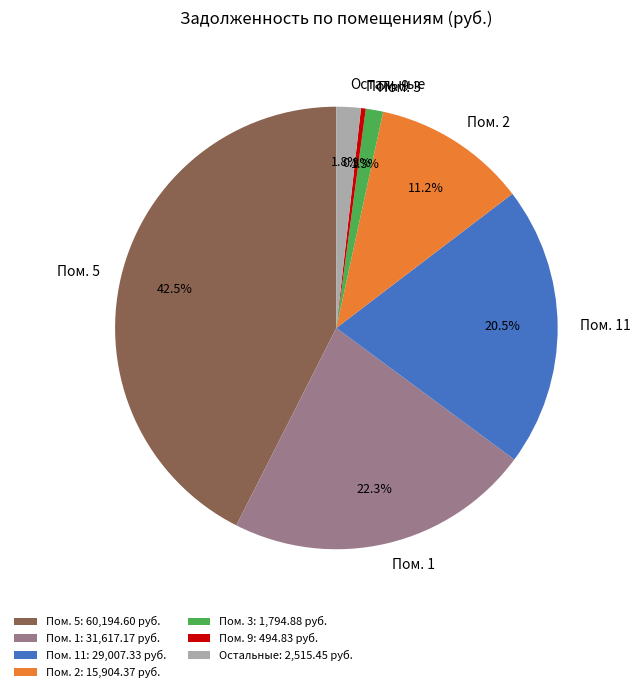

Rank the categories by value from lowest to highest.

Пом. 9: 494.83 руб., Пом. 3: 1,794.88 руб., Остальные: 2,515.45 руб., Пом. 2: 15,904.37 руб., Пом. 11: 29,007.33 руб., Пом. 1: 31,617.17 руб., Пом. 5: 60,194.60 руб.